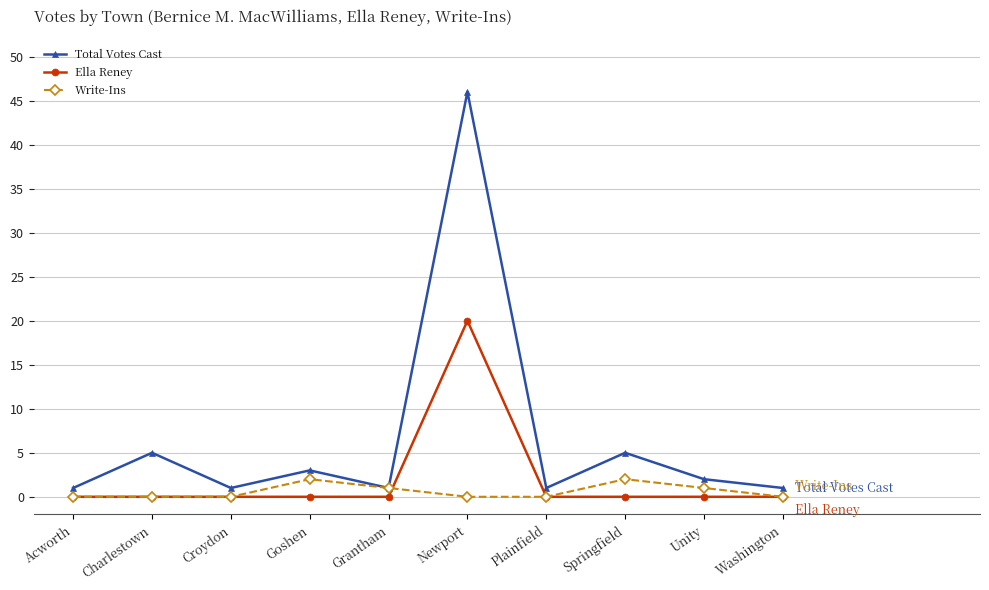

How many series are shown in this chart?

3